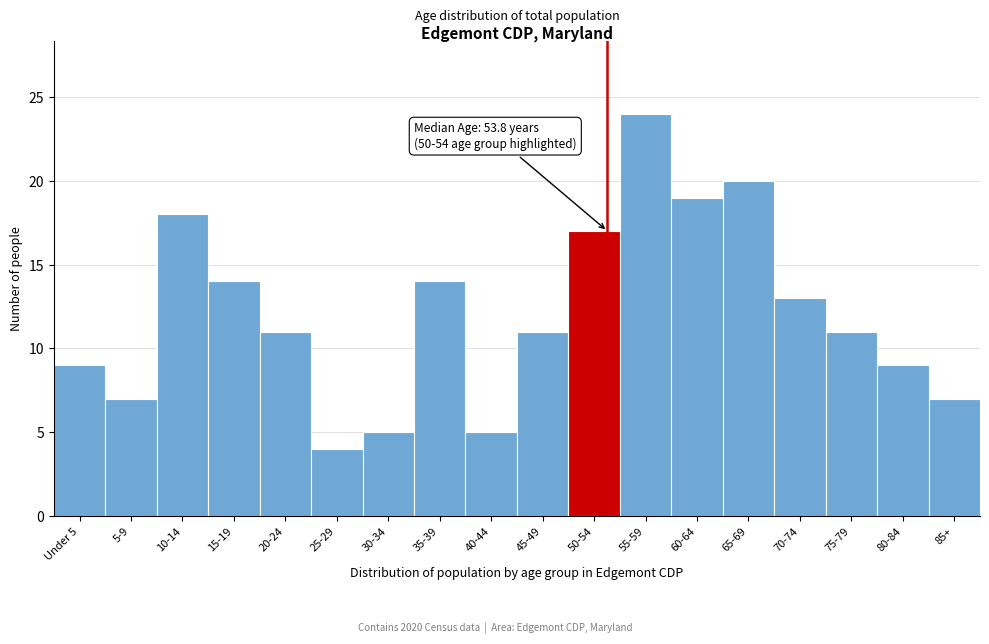

Reading left to right, extract all data points from this chart.

Under 5=9	5-9=7	10-14=18	15-19=14	20-24=11	25-29=4	30-34=5	35-39=14	40-44=5	45-49=11	50-54=17	55-59=24	60-64=19	65-69=20	70-74=13	75-79=11	80-84=9	85+=7